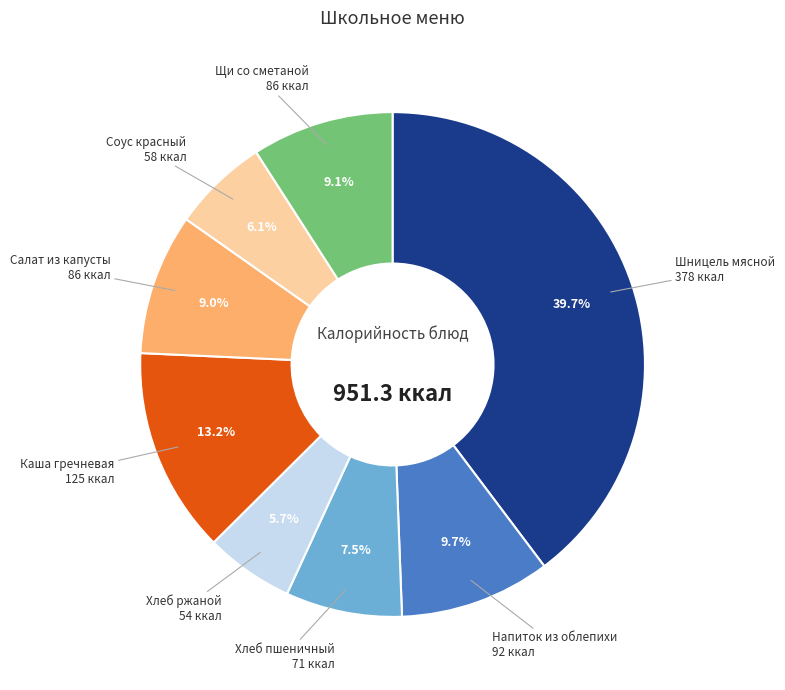

To the nearest percent, what percentage of the pie is Каша гречневая?

13%